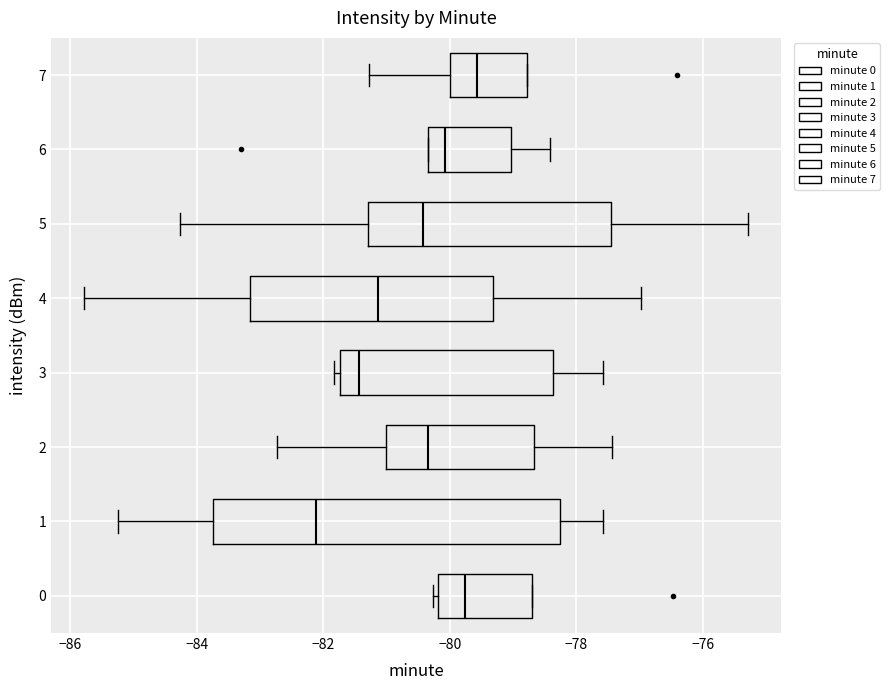

Reading bottom to top, read every box against the x-axis: the position of its median line, the range the box covers, and the ends of its whiskers. The values are not printed on the chart, so give them approximately, as read against the axis.

0: median -79.8, box -80.2 to -78.6, whiskers -80.2 (just left of the box's left edge) to -78.6
1: median -82.2, box -83.8 to -78.2, whiskers -85.2 to -77.6
2: median -80.4, box -81.0 to -78.6, whiskers -82.8 to -77.4
3: median -81.4, box -81.8 to -78.4, whiskers -81.8 (just left of the box's left edge) to -77.6
4: median -81.2, box -83.2 to -79.4, whiskers -85.8 to -77.0
5: median -80.4, box -81.2 to -77.4, whiskers -84.2 to -75.2
6: median -80.0, box -80.4 to -79.0, whiskers -80.4 to -78.4
7: median -79.6, box -80.0 to -78.8, whiskers -81.2 to -78.8